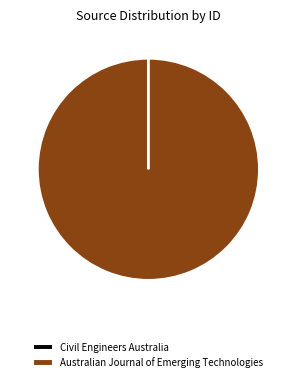

True or false: Australian Journal of Emerging Technologies accounts for 100% of the total.

True